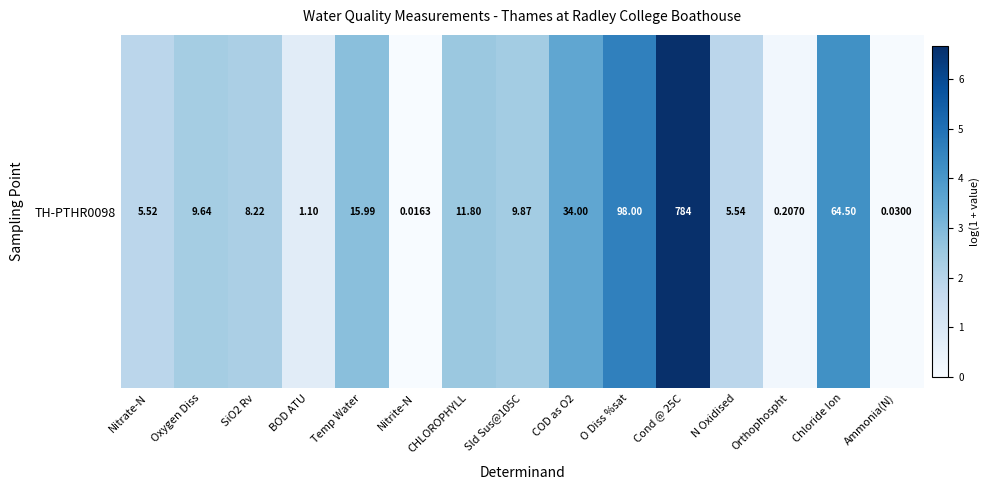

Which category has the lowest value across all series?

Nitrite-N